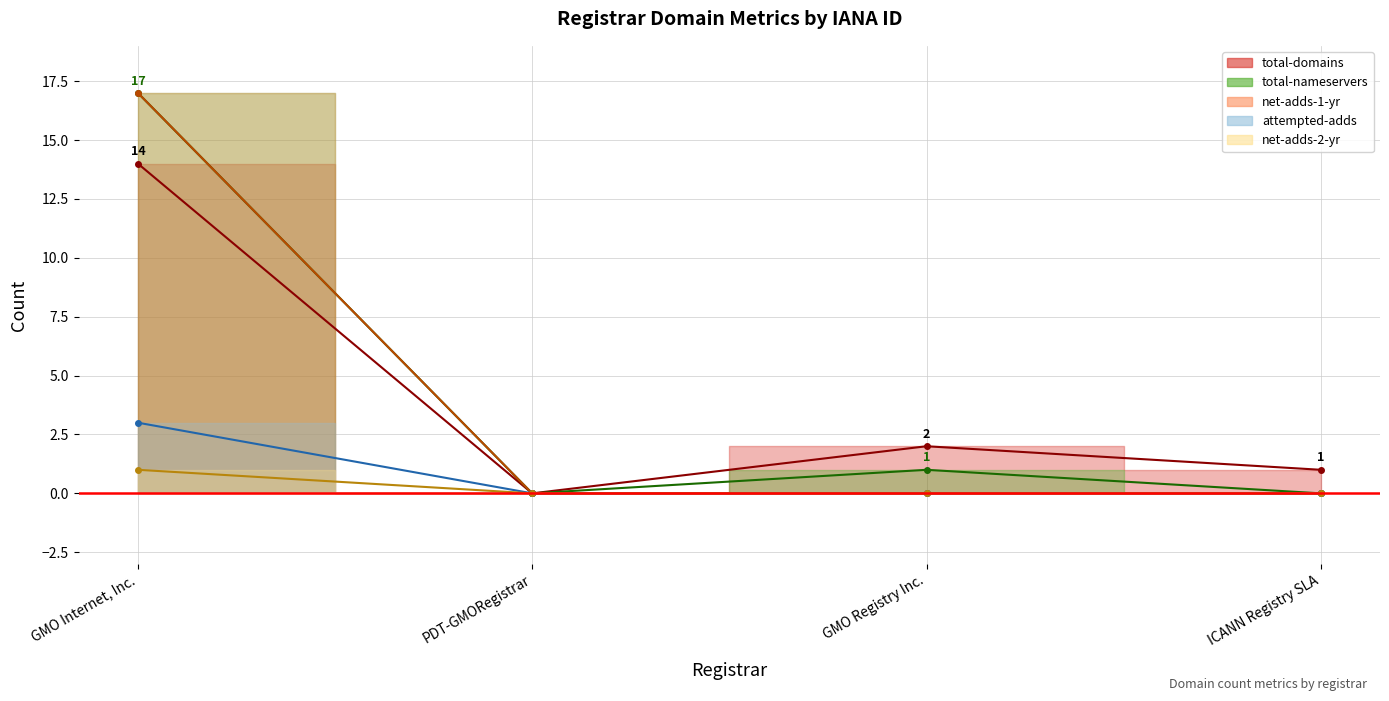

Reading left to right, list all the values displayed in this chart.

total-domains: 14	0	2	1
total-nameservers: 17	0	1	0
net-adds-1-yr: 17	0	0	0
attempted-adds: 3	0	0	0
net-adds-2-yr: 1	0	0	0